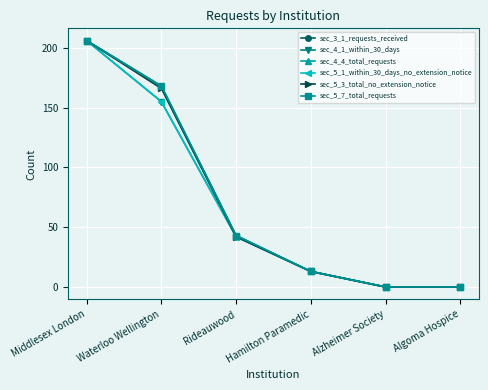

Between Waterloo Wellington and Alzheimer Society, which series saw the biggest shift?

sec_3_1_requests_received